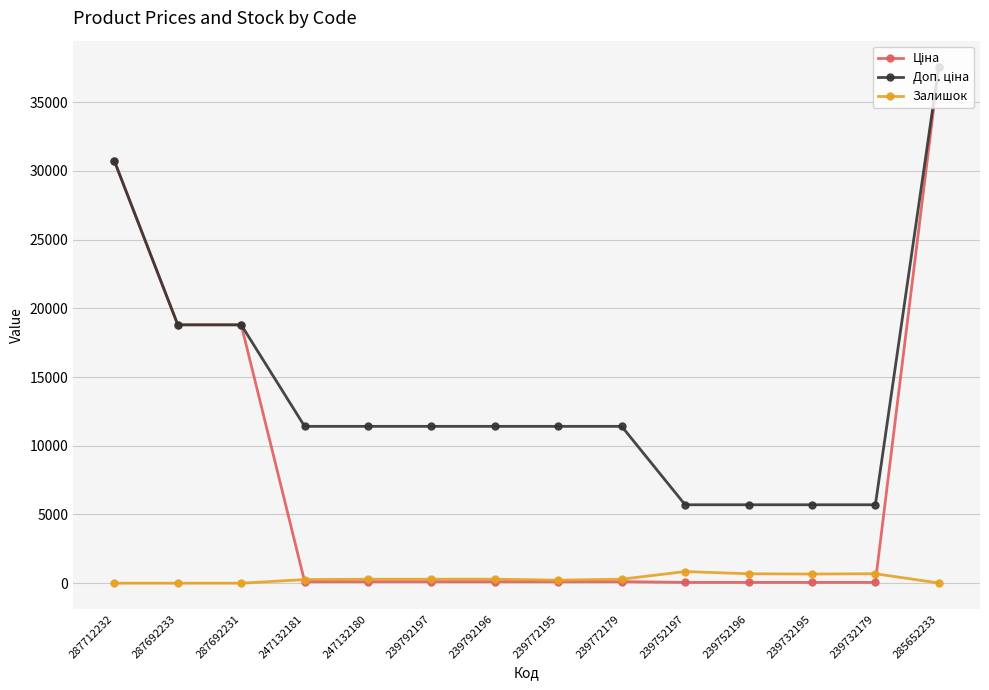

Which label corresponds to the largest value in the chart?

285652233